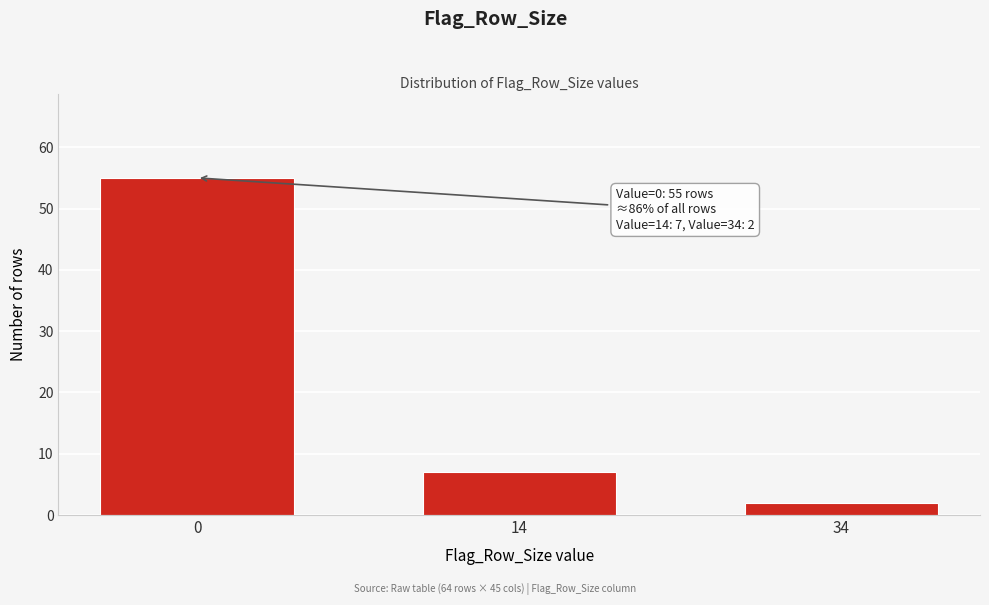

Reading left to right, extract all data points from this chart.

55	7	2